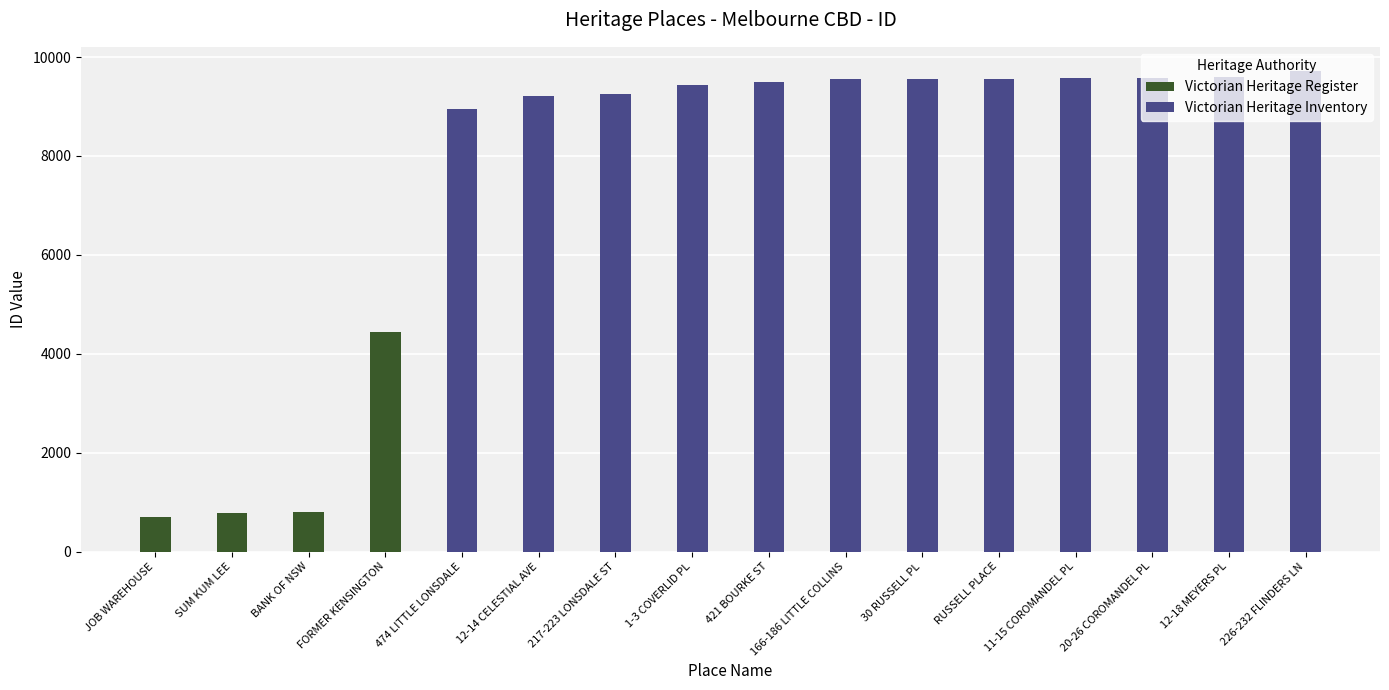

What is the value of the 1st bar from the left?

700